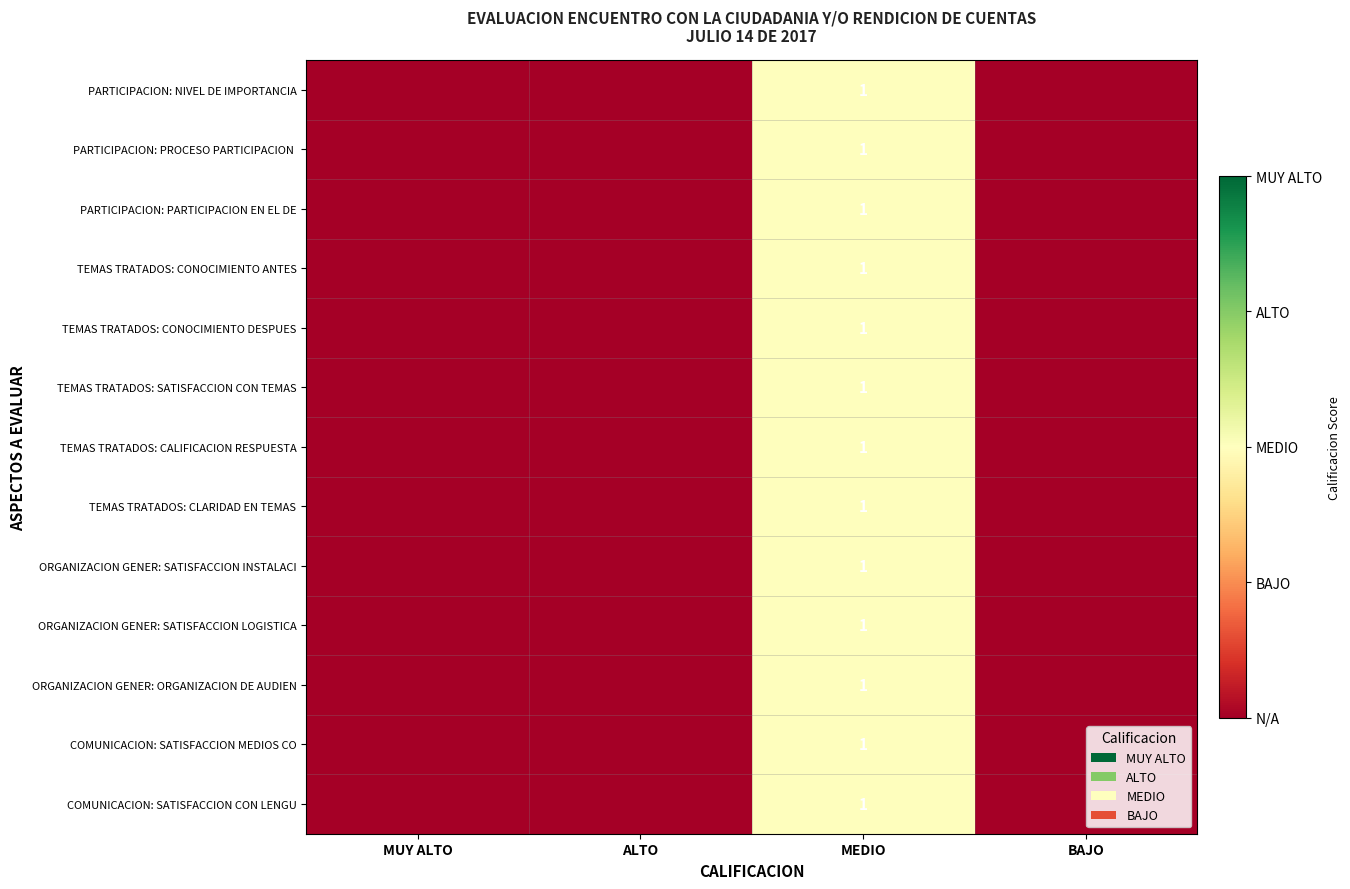

Is it true that ORGANIZACION GENER: SATISFACCION LOGISTICA equals 1 at MEDIO?

True